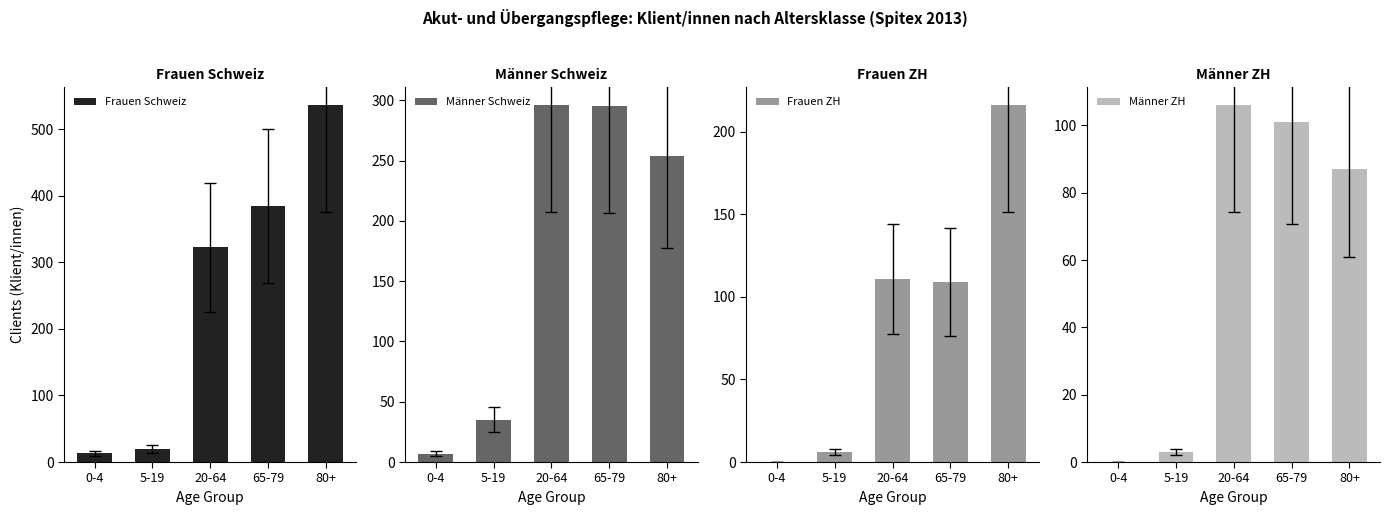

Where does the Frauen Schweiz series first go above 323?

65-79